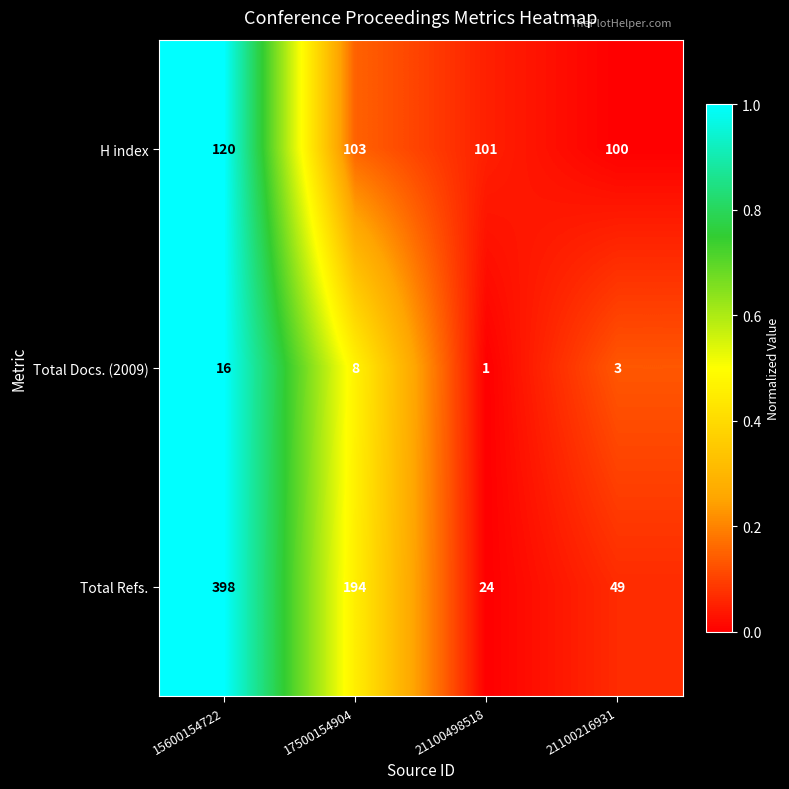

Which label corresponds to the largest value in the chart?

15600154722